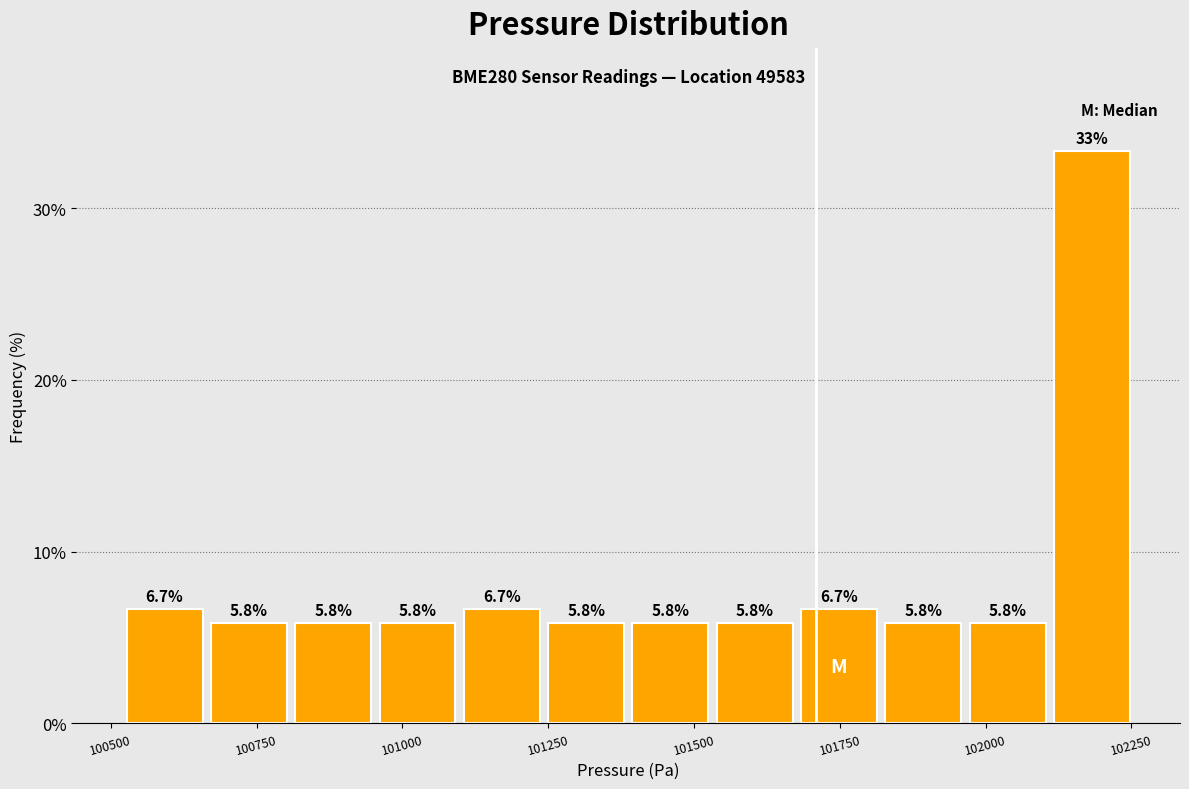

Around what value on the x-axis is the tallest bar? Give the approximate position of its centre, as read against the axis.

102200